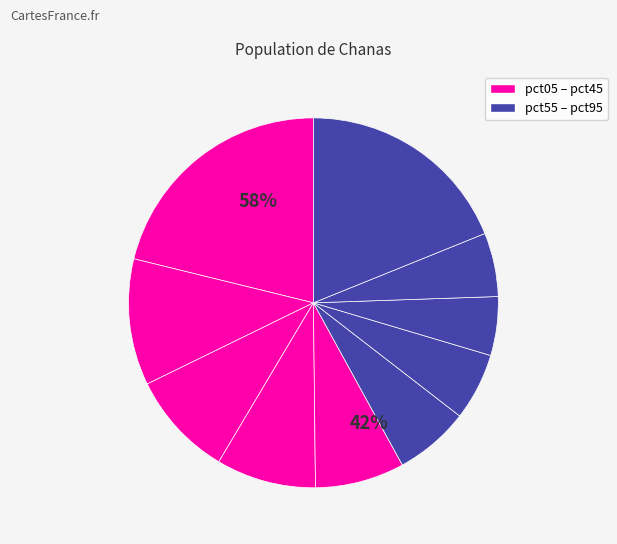

Count the number of slices in the pie.

10